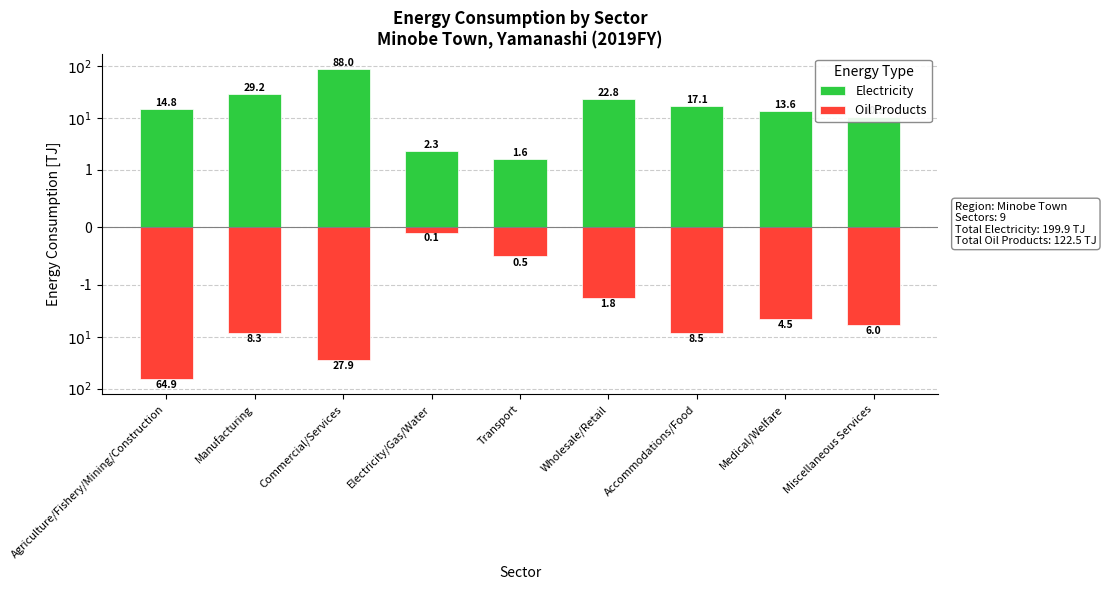

What are all the series names shown in the legend?

Electricity, Oil Products